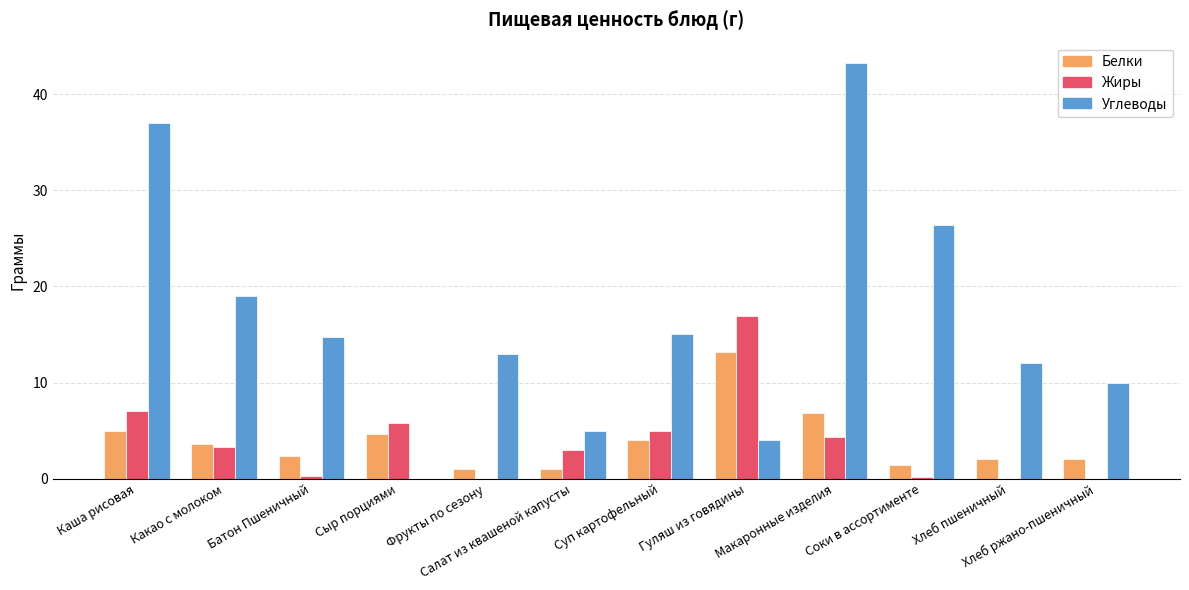

What is the highest value of the Белки series?

13.2